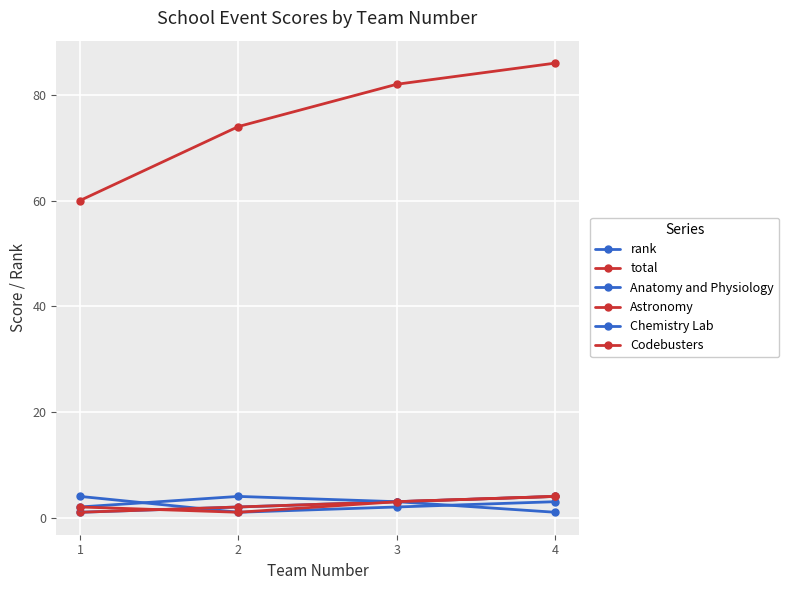

What is the sum of all rank values?

10